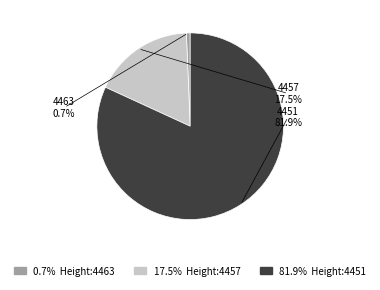

Is 4451 the majority of the pie?

Yes